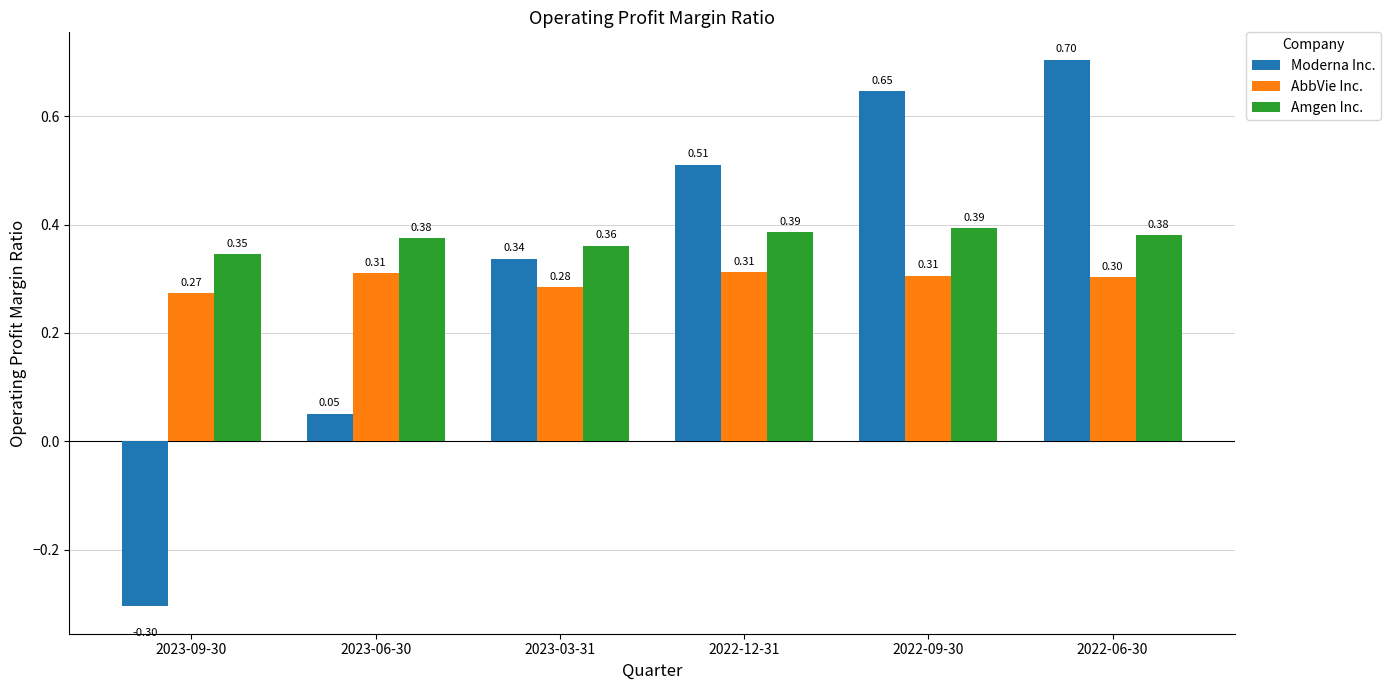

At how many categories does at least one series exceed 0?

6